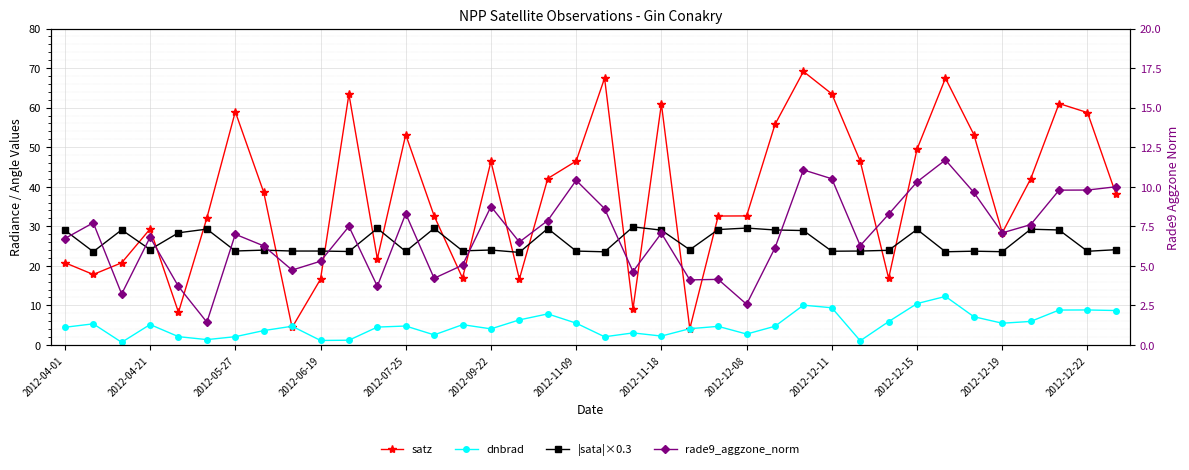

What position from the right is 17?

21